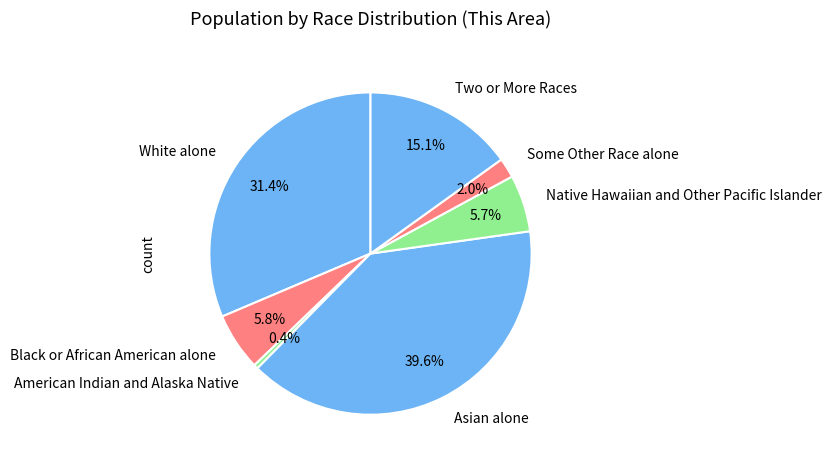

How many slices are in this pie chart?

7